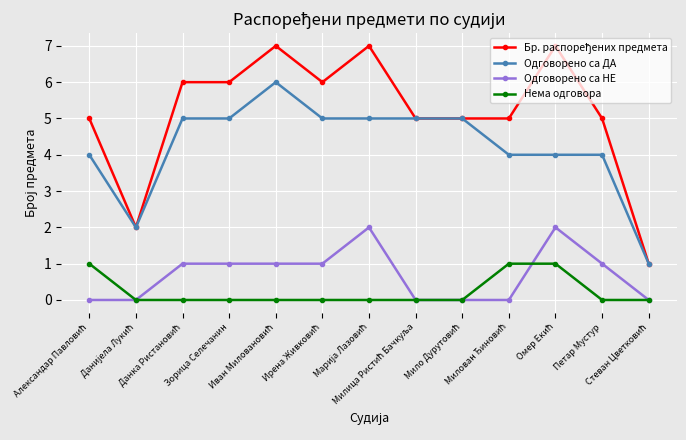

True or false: Нема одговора and Одговорено са ДА intersect in this chart.

False